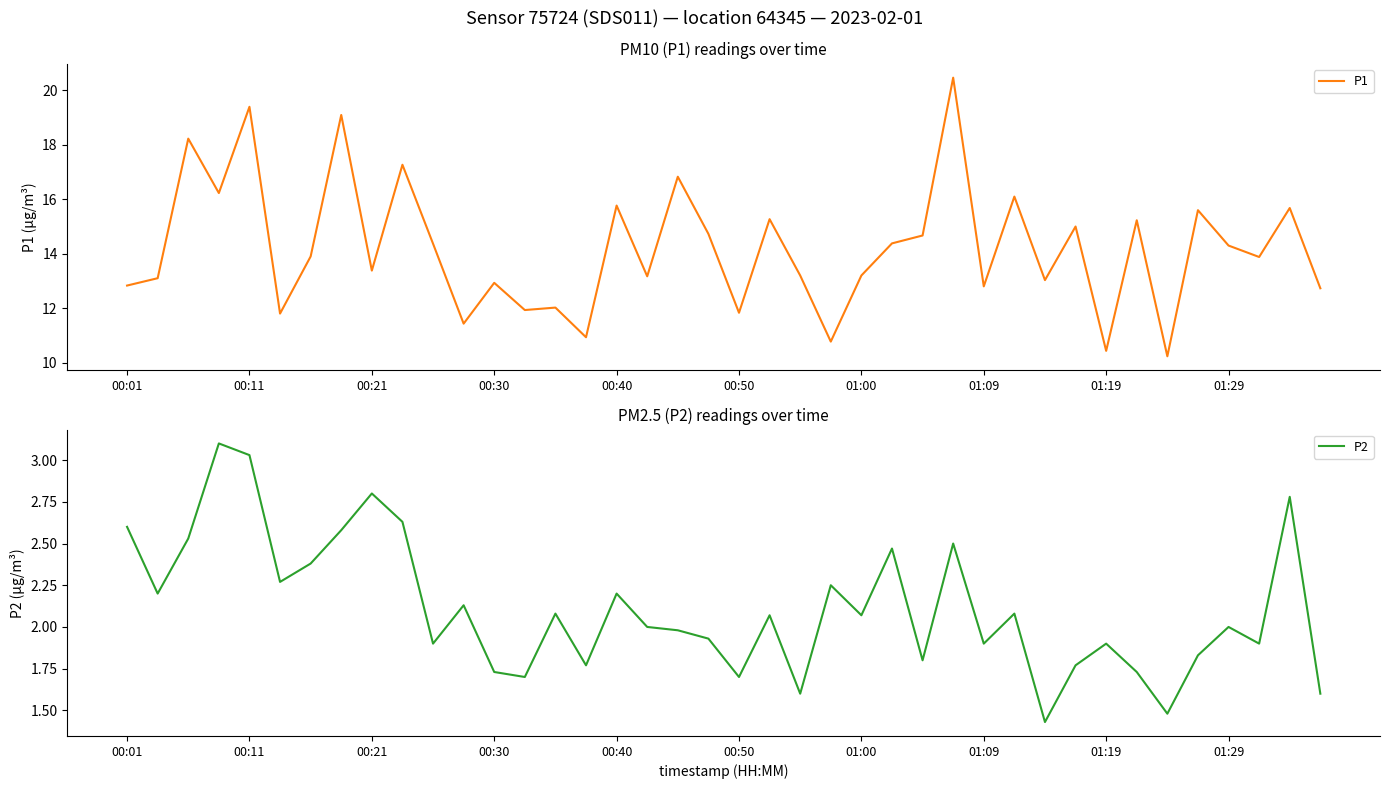

What is the difference between the second highest and second lowest values in the P2 series?

1.5